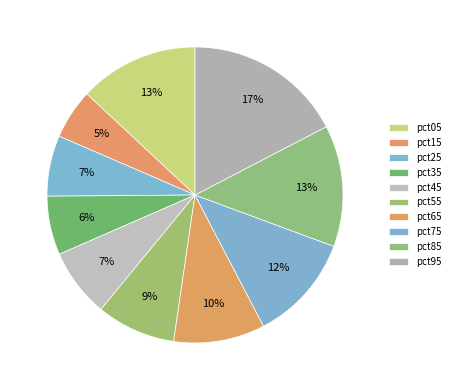

Does any single category account for the majority?

No